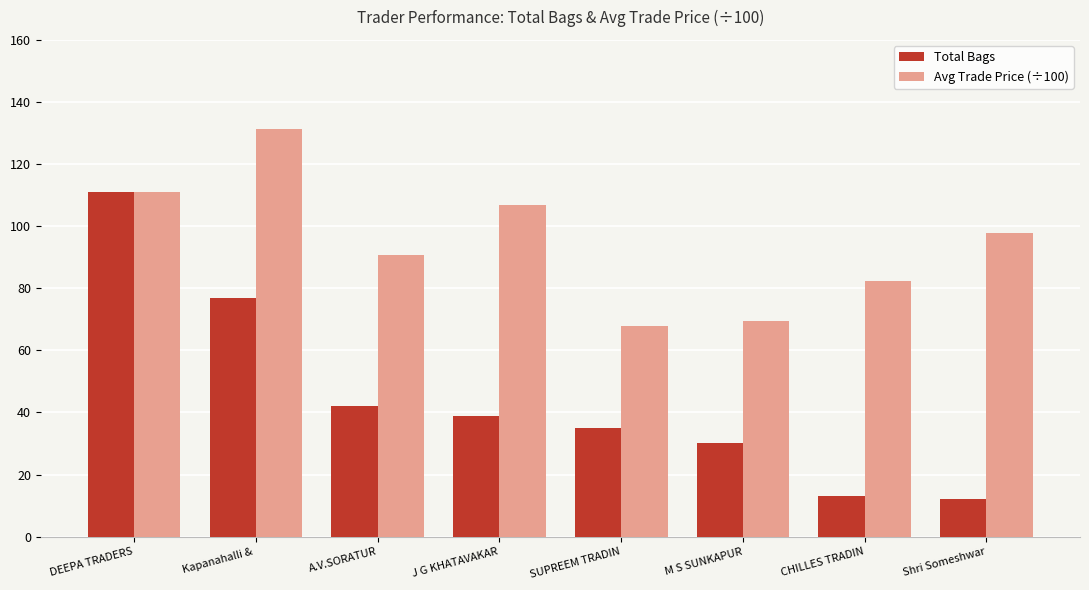

What is the label of the 8th bar from the right?

DEEPA TRADERS